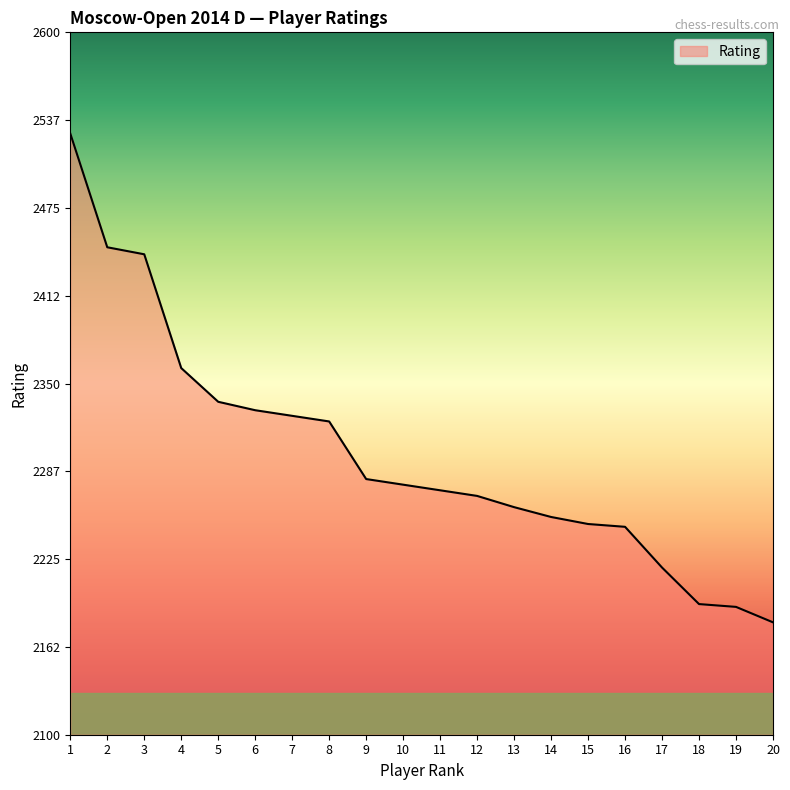

Reading right to left, list all the values displayed in this chart.

20=2180	19=2191	18=2193	17=2219	16=2248	15=2250	14=2255	13=2262	12=2270	11=2274	10=2278	9=2282	8=2323	7=2327	6=2331	5=2337	4=2361	3=2442	2=2447	1=2528